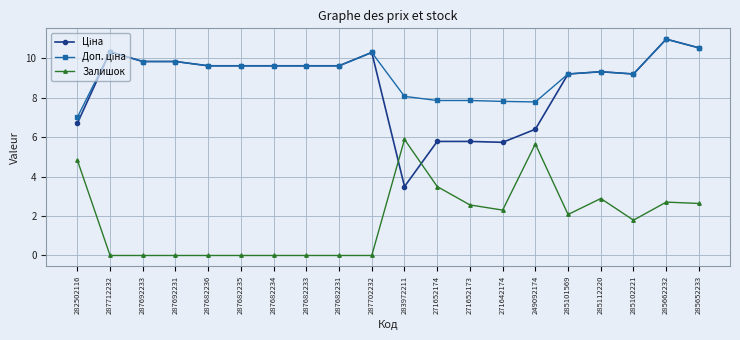

What is the label of the 4th point from the right?

285112220